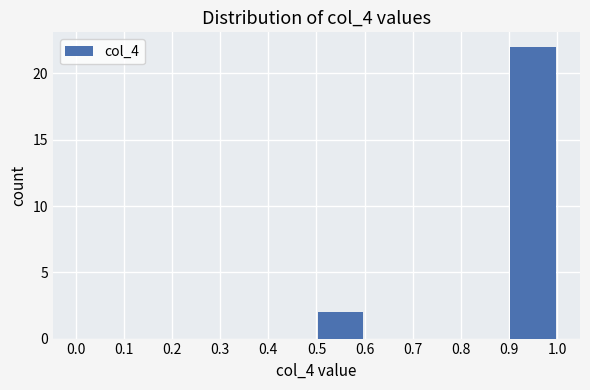

Over which range of the x-axis is the bar tallest?

0.9 to 1.0